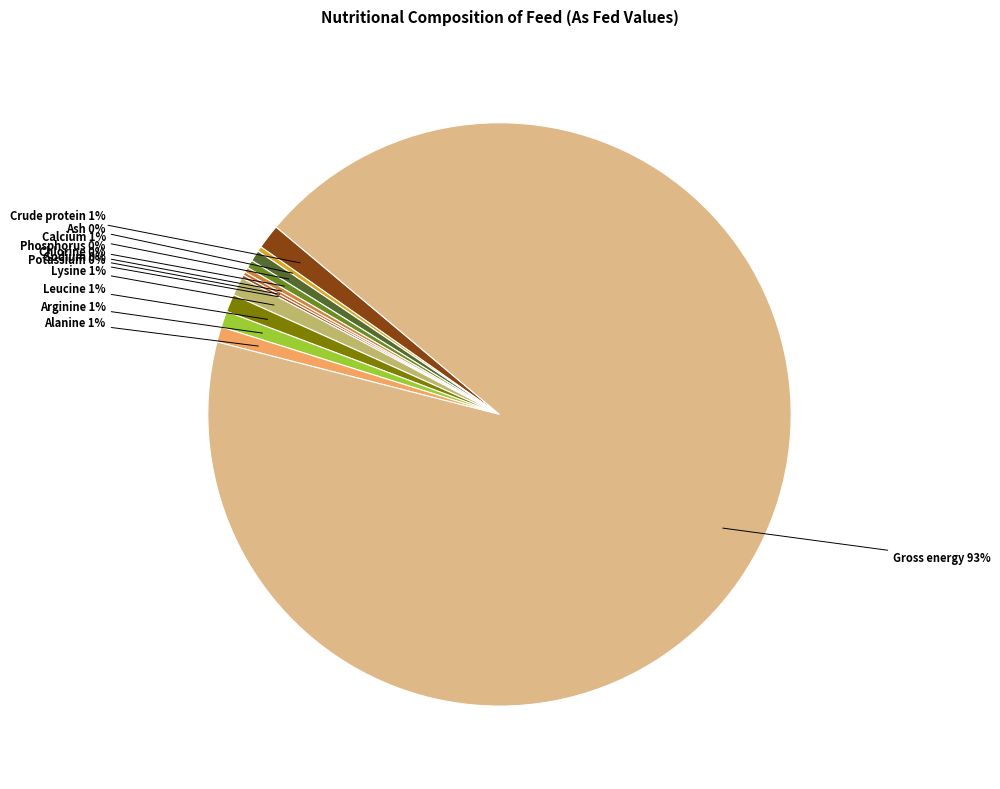

Is it true that Alanine is 11% of the pie?

False